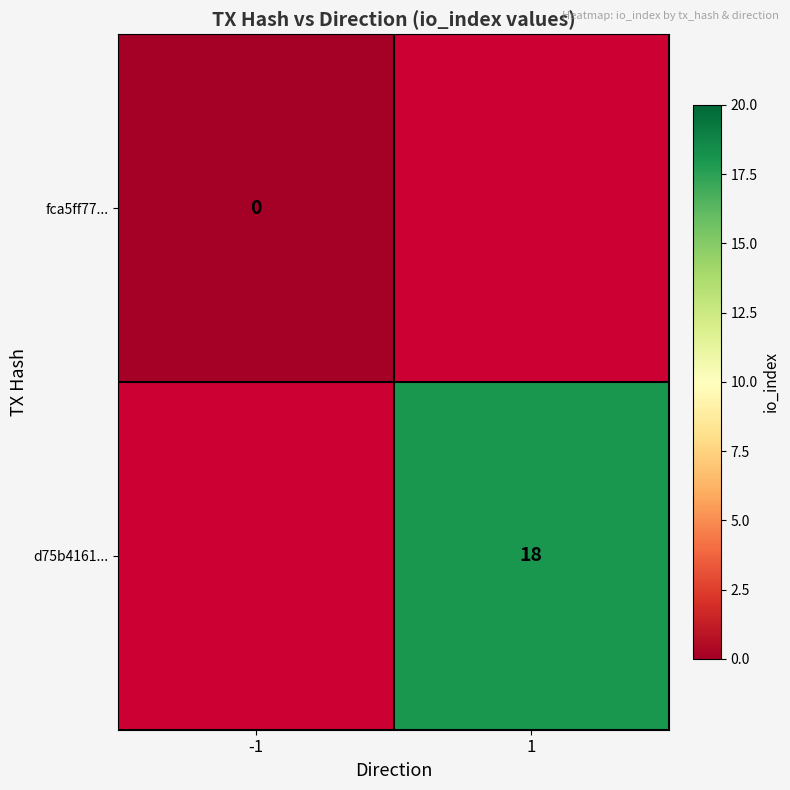

True or false: d75b4161... has a value of 18.0 at 1.

True